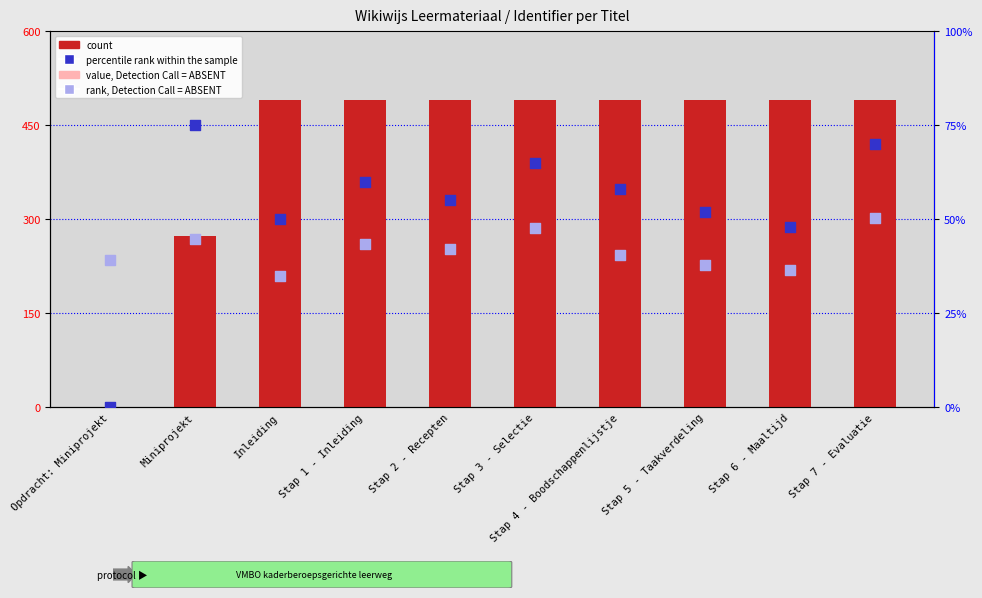

What is the total value across all series at Stap 3 - Selectie?

872.1